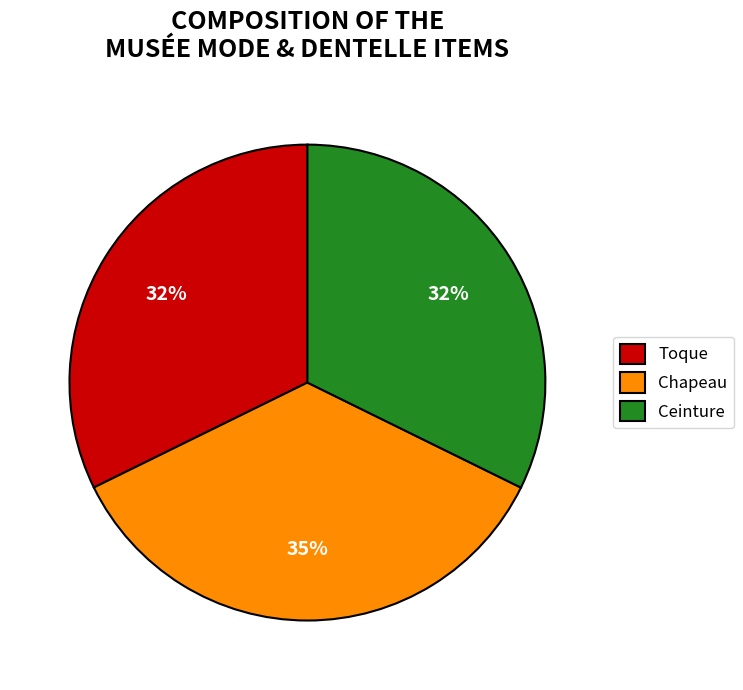

What is the largest slice in the pie chart?

Chapeau